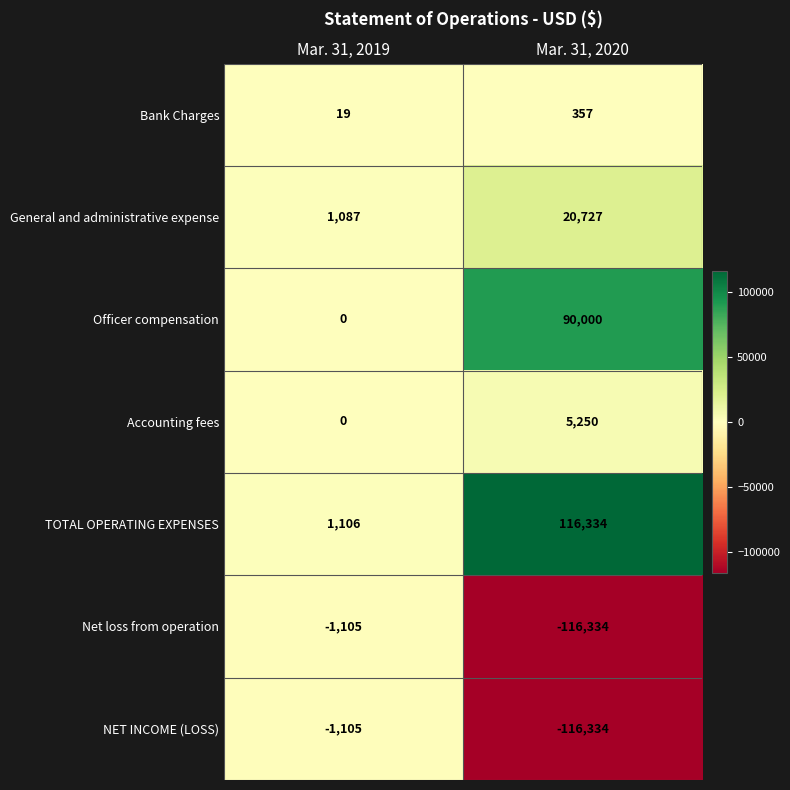

At which category is the sum across all series the highest?

Mar. 31, 2019